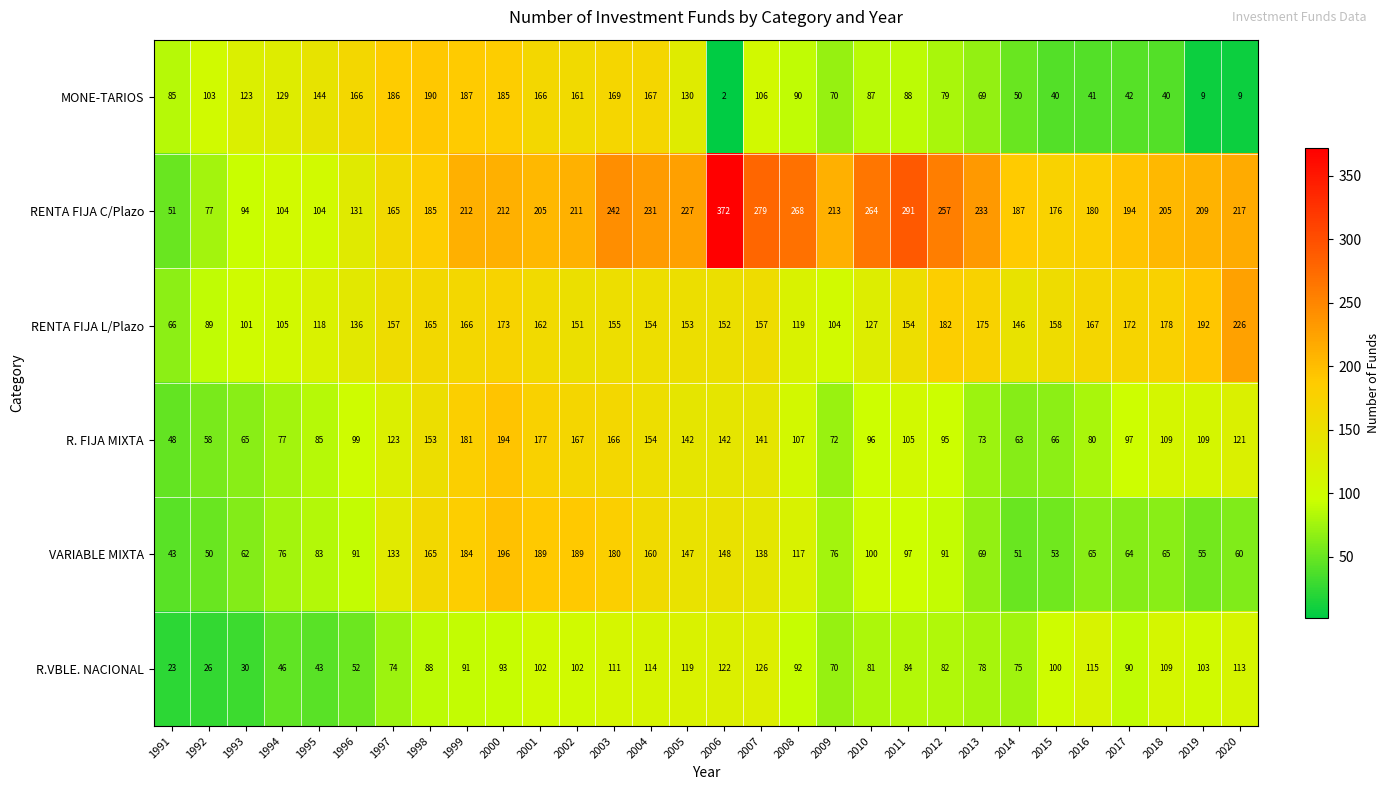

What is the difference between the highest and lowest values at 2009?

143